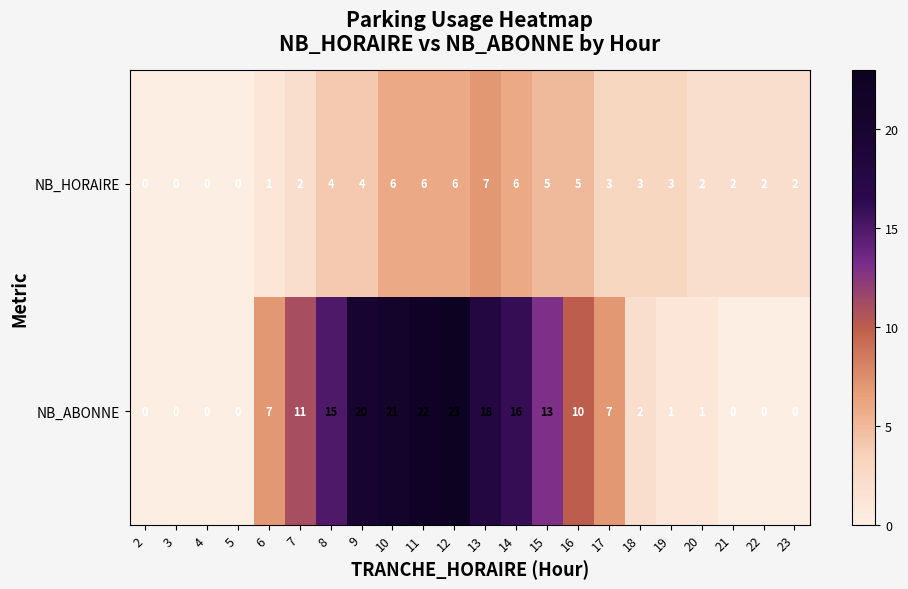

Count the NB_HORAIRE values in the range 2 to 5.

12